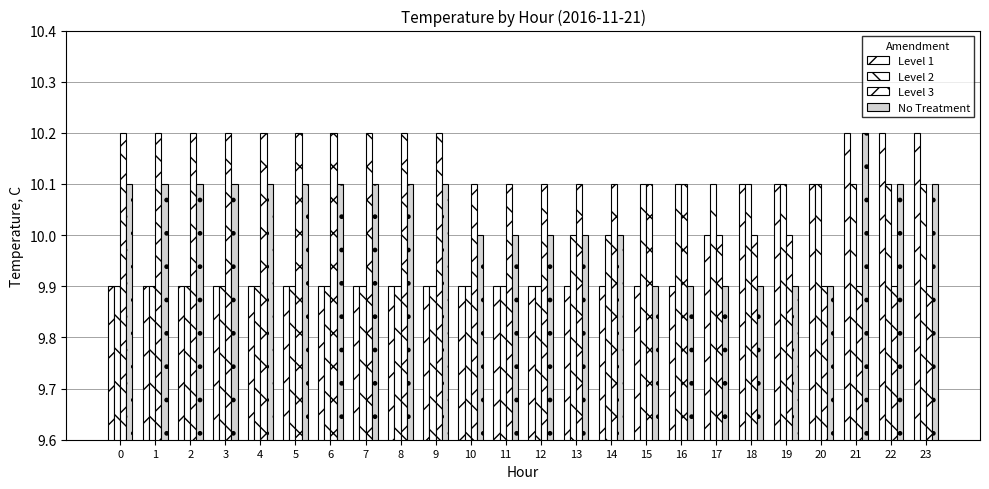

How many distinct data groups are displayed?

4